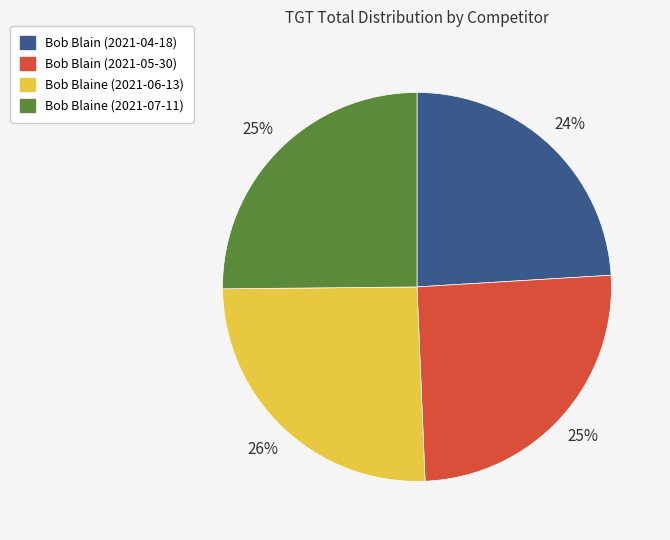

Is it true that Bob Blain (2021-05-30) is 25% of the pie?

True